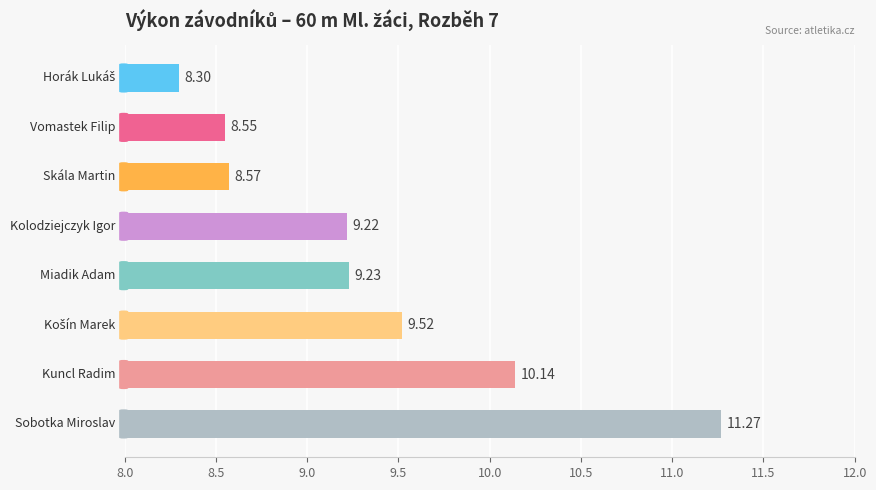

Does the chart contain any negative values?

No